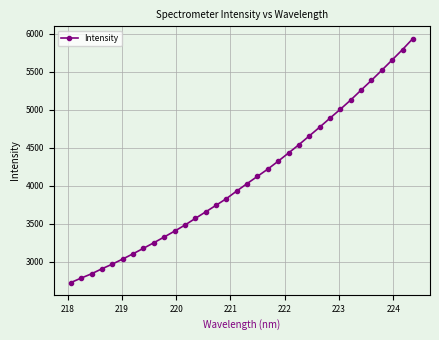

What is the smallest value displayed?

2724.0